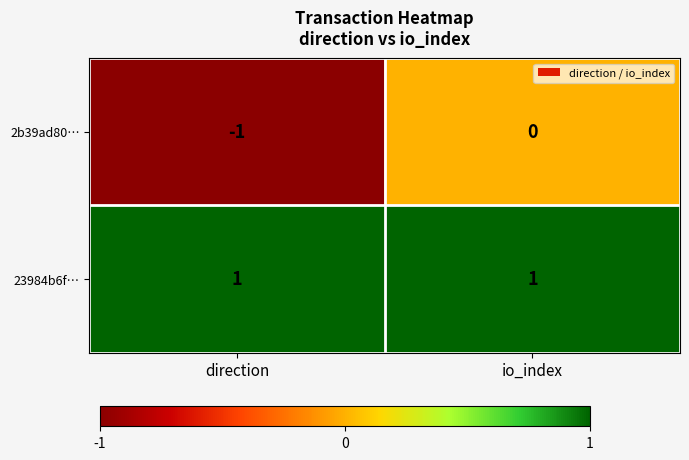

True or false: 2b39ad80… has a value of 0 at direction.

False